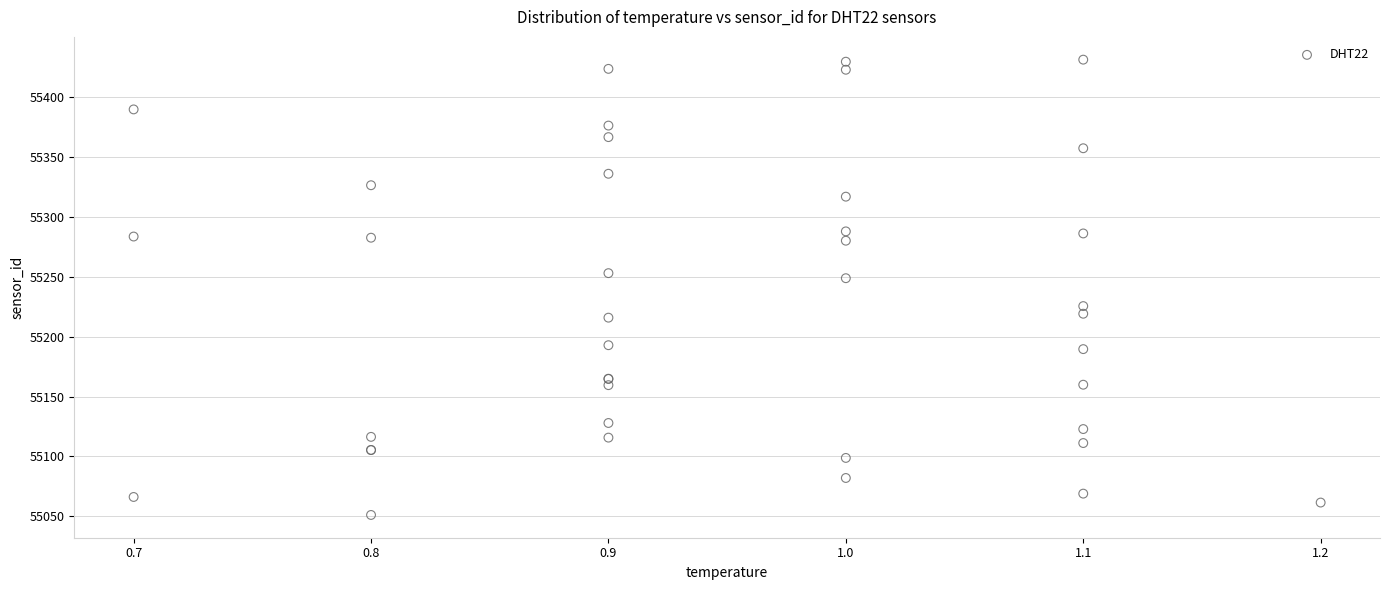

What Y value in the scatter plot is closest to 55241?

55248.7